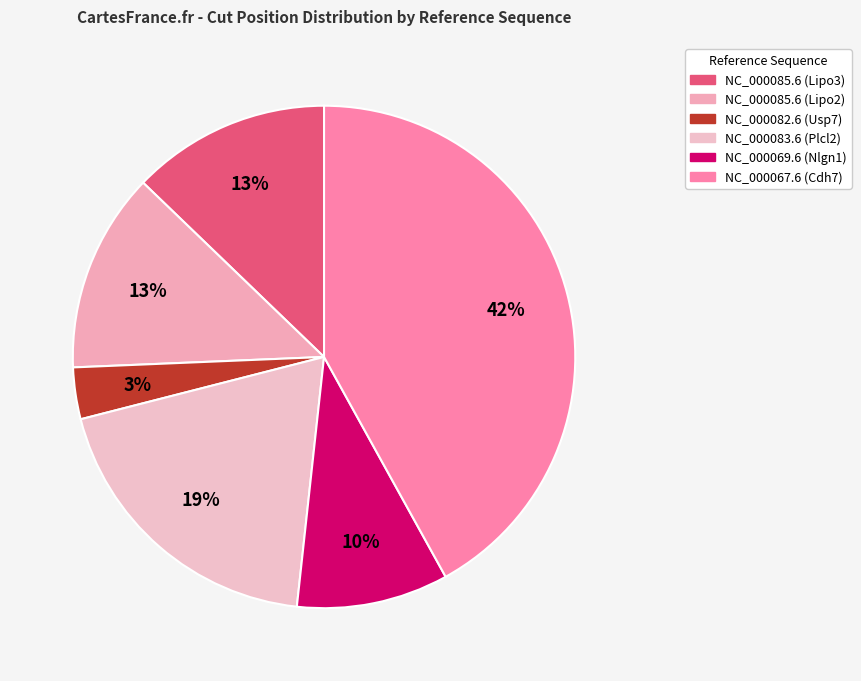

Count the number of slices in the pie.

6